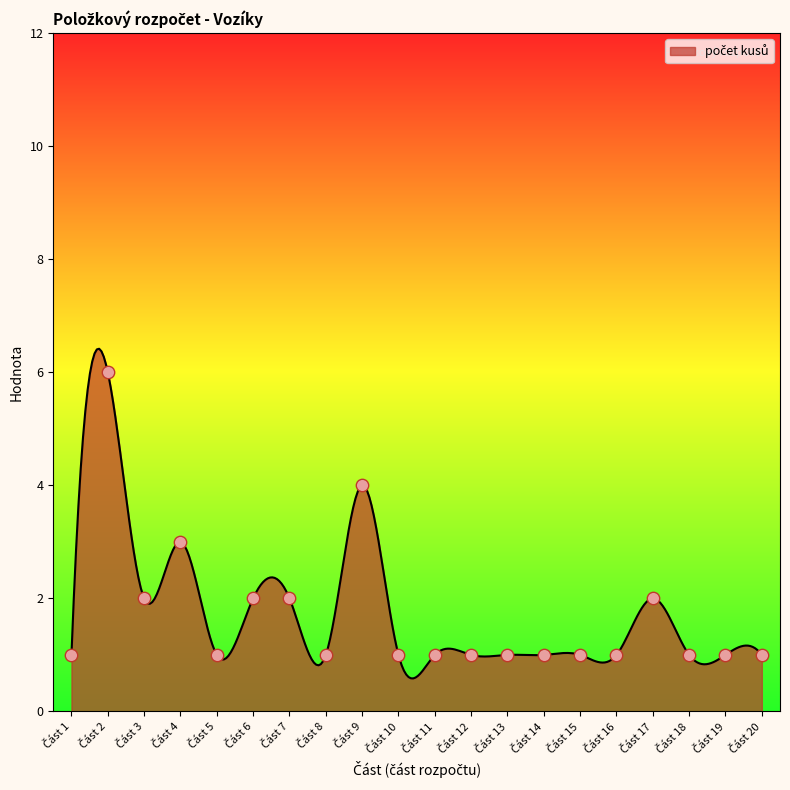

Which series contains the highest Y value?

počet kusů